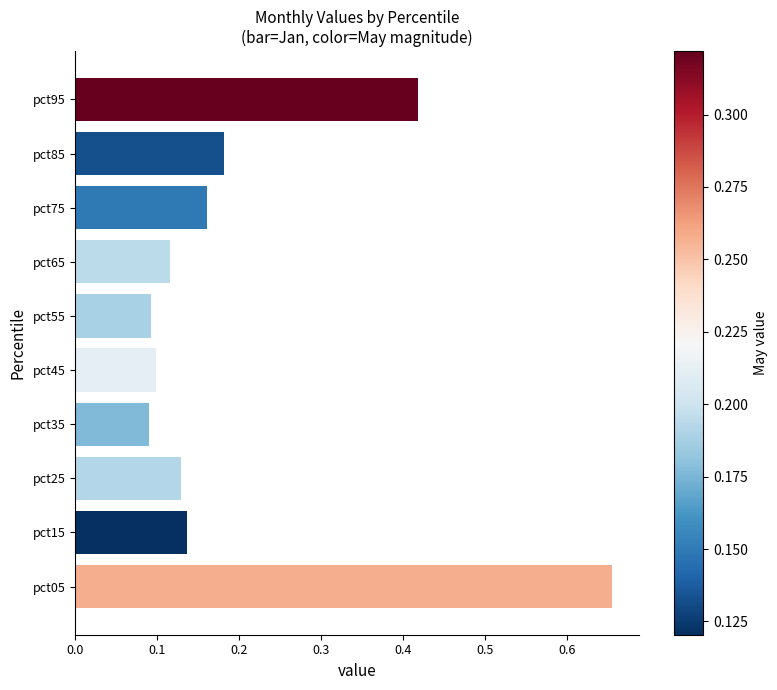

Count the values in the range 0 to 1.

10